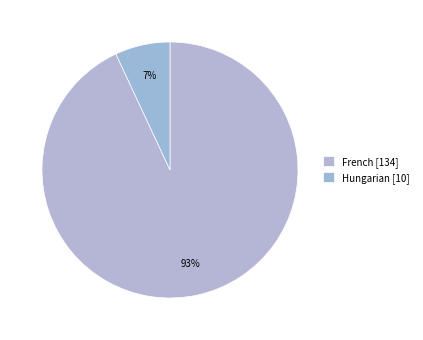

What is the largest slice in the pie chart?

French